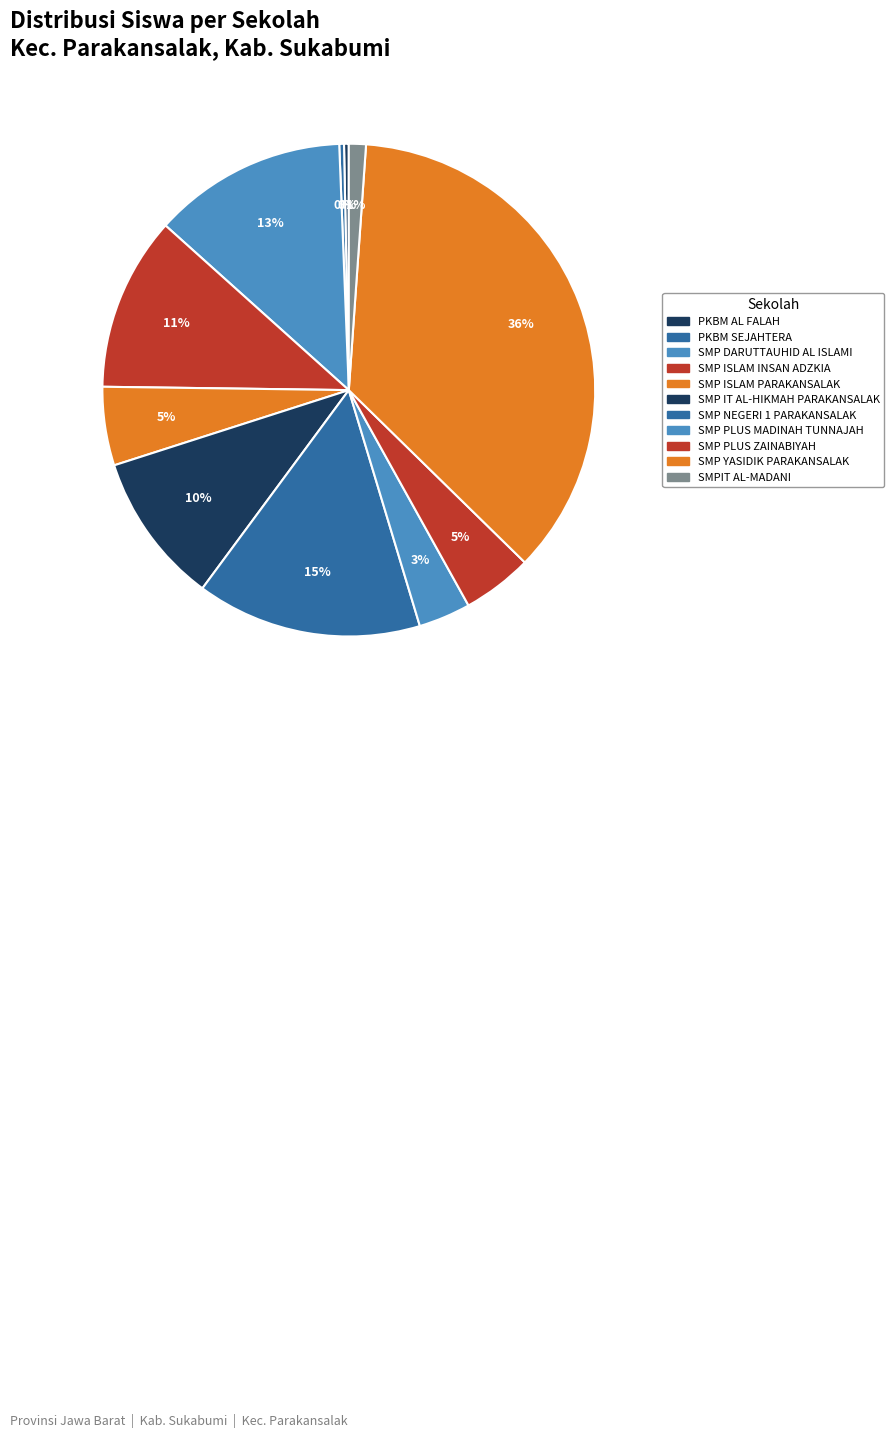

Is SMP IT AL-HIKMAH PARAKANSALAK the majority of the pie?

No